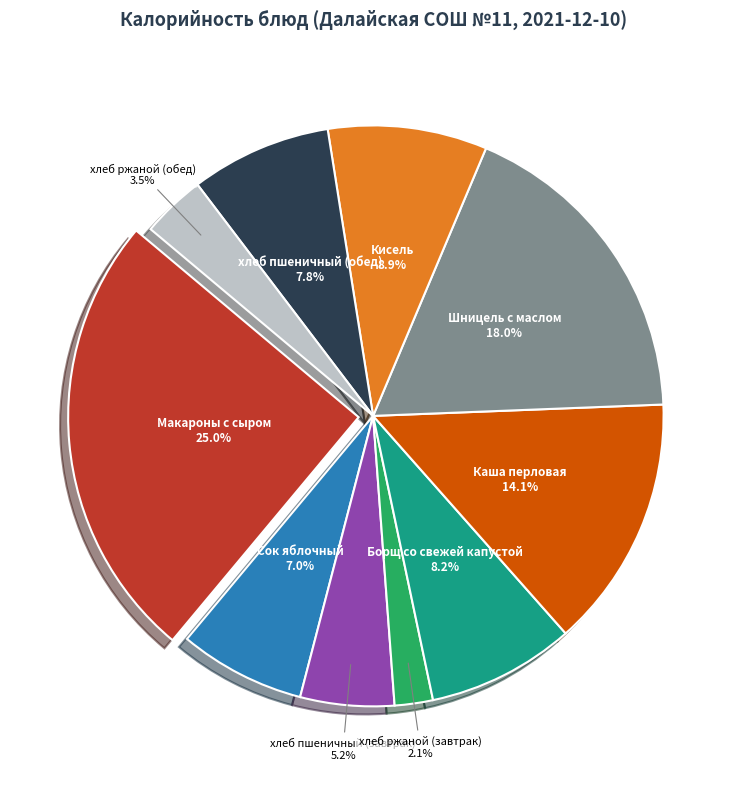

Is there a majority slice in this chart?

No